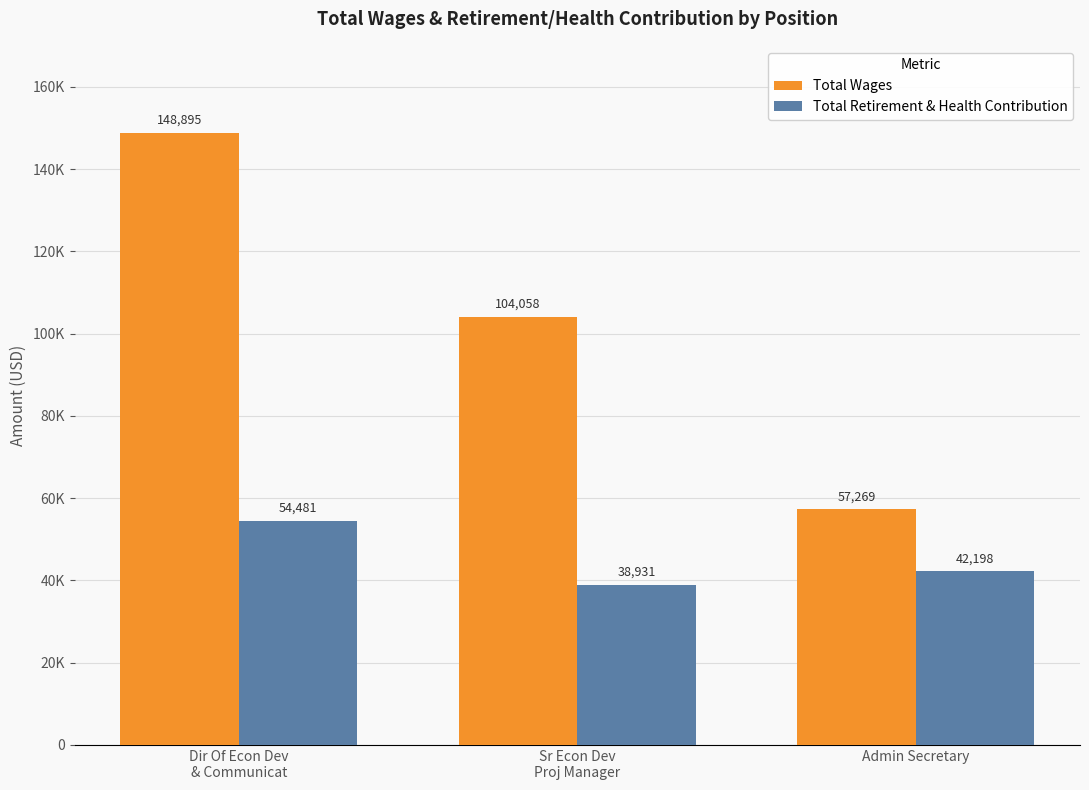

Are the bars grouped side by side (vs. stacked)?

Yes